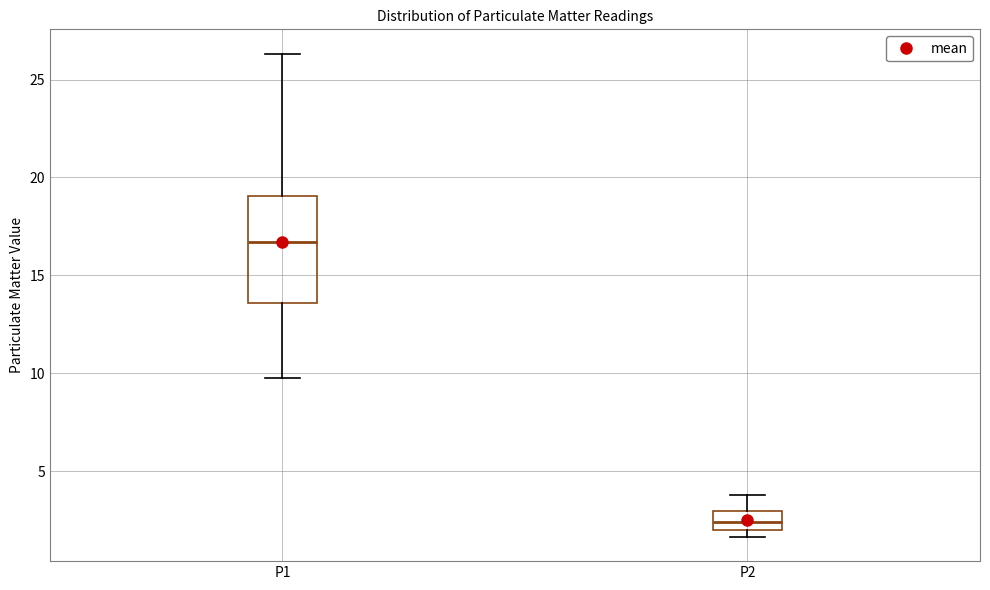

Reading left to right, transcribe this box plot: for each box, give where its median line is, the range the box spans, and where its two whiskers end, as read against the y-axis. The values are not printed on the chart, so give them approximately, as read against the axis.

P1: median 16.5, box 13.5 to 19.0, whiskers 10.0 to 26.5
P2: median 2.5, box 2.0 to 3.0, whiskers 1.5 to 4.0